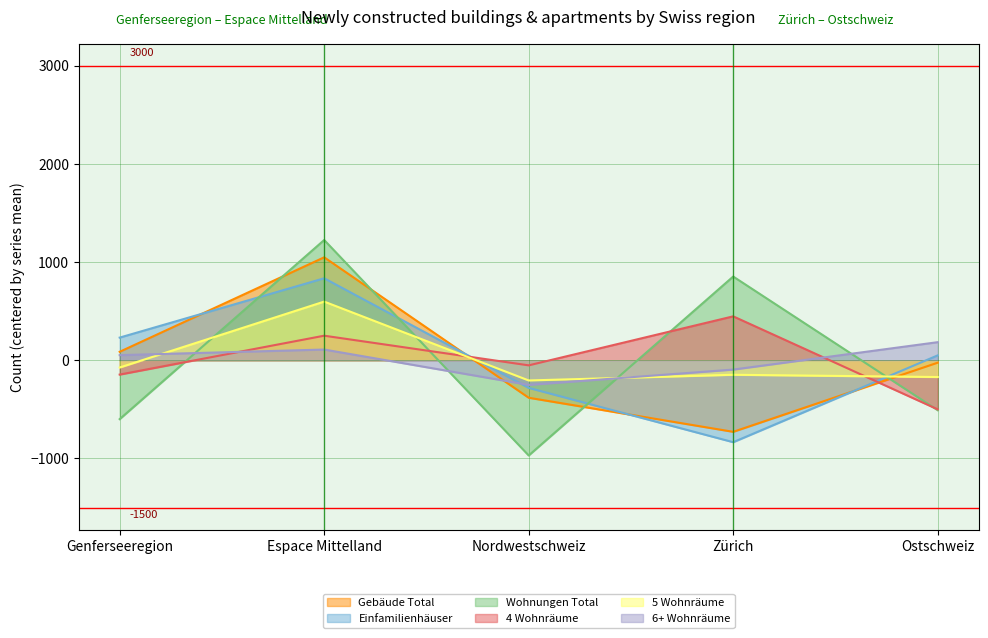

True or false: 5 Wohnräume has a value of -349.4 at Nordwestschweiz.

False